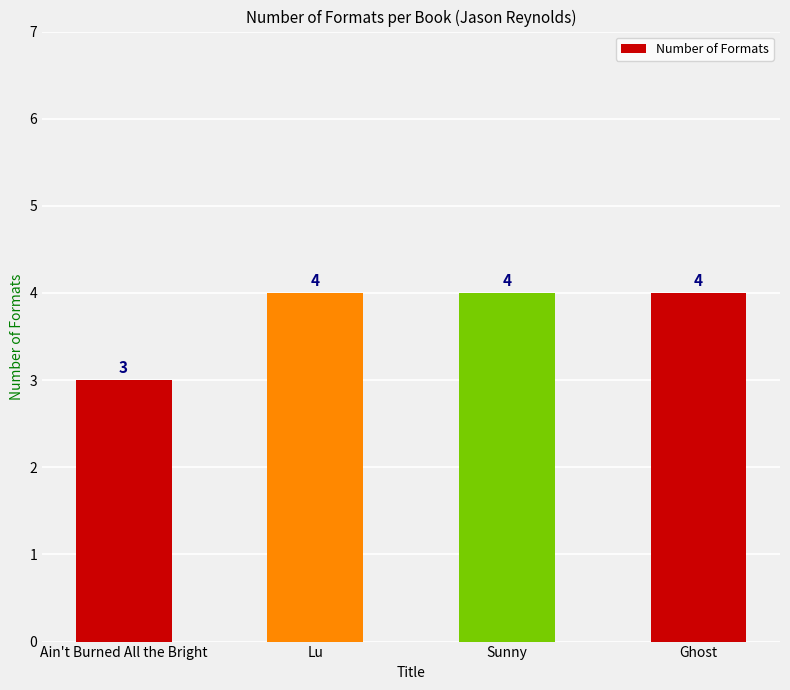

Reading right to left, what are all the values shown in this chart?

4	4	4	3